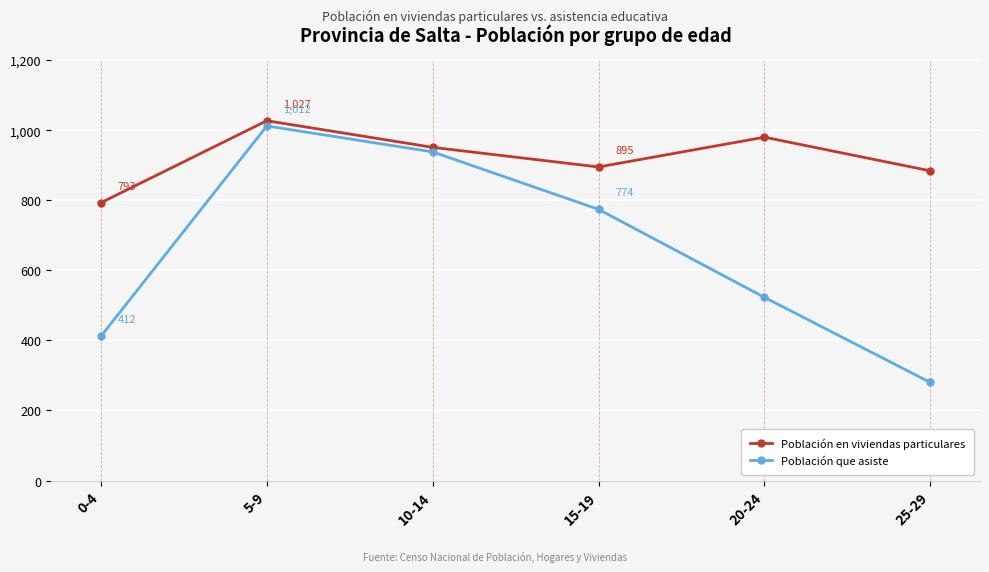

Where is Población que asiste nearest to the value 646?

20-24